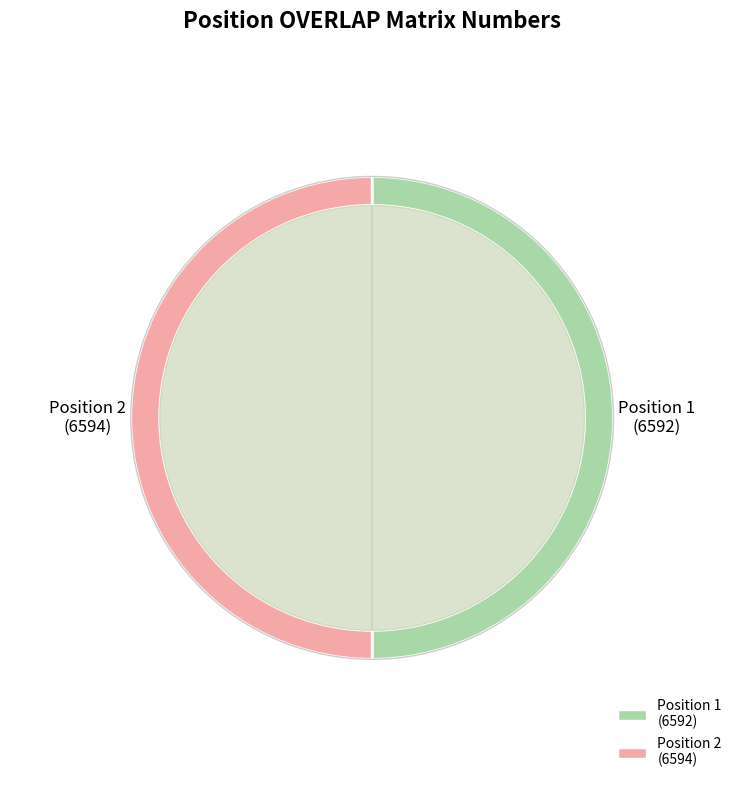

Between 1 and 2, which is larger?

2